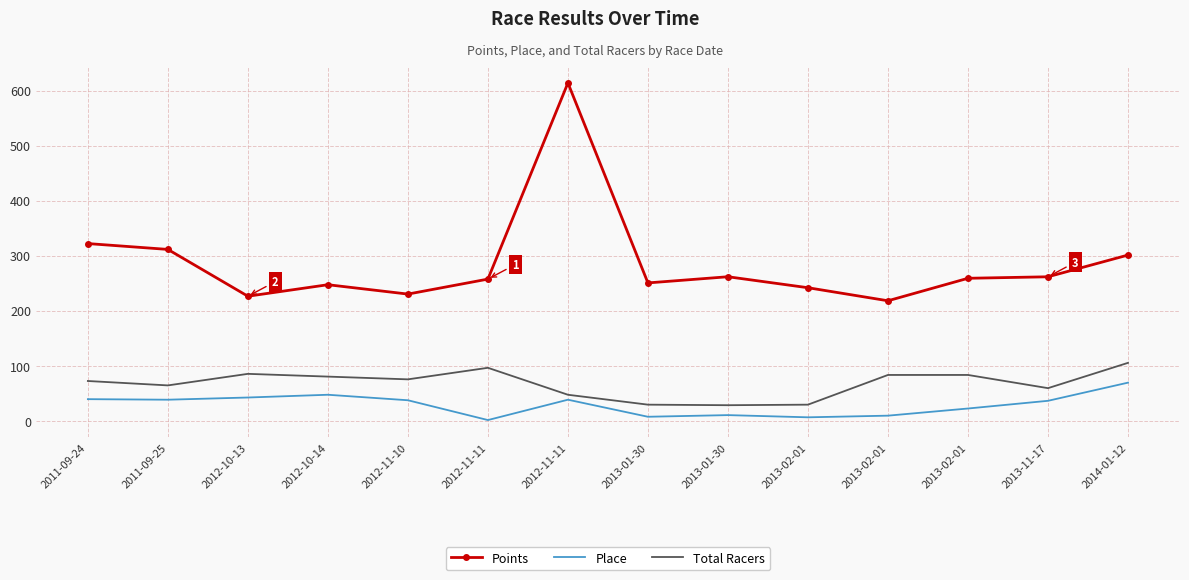

List the labels in order of Total Racers value, smallest first.

2013-01-30, 2013-01-30, 2013-02-01, 2012-11-11, 2013-11-17, 2011-09-25, 2011-09-24, 2012-11-10, 2012-10-14, 2013-02-01, 2013-02-01, 2012-10-13, 2012-11-11, 2014-01-12